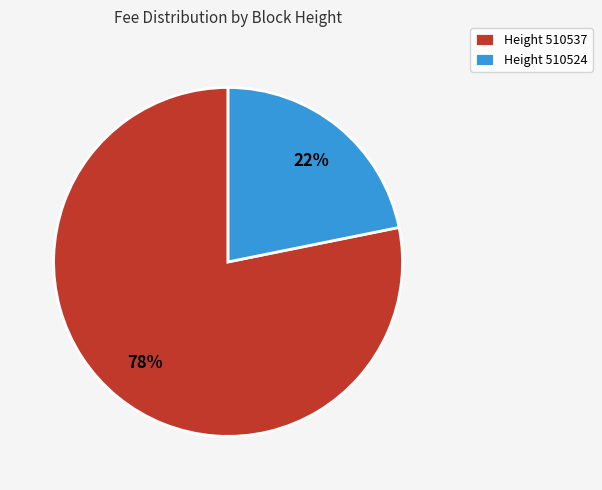

Count the number of slices in the pie.

2